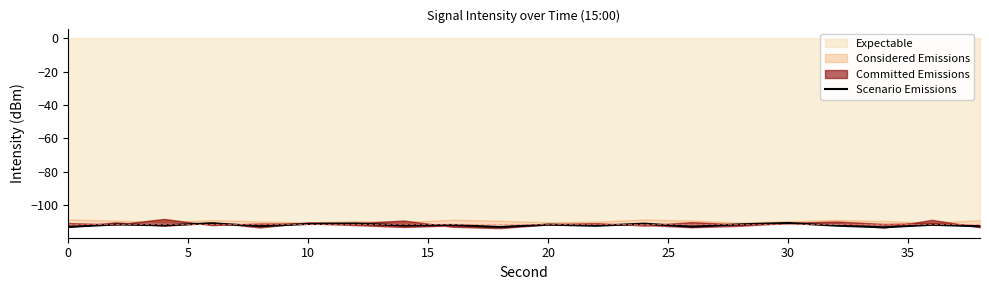

What is the minimum value for Scenario Emissions?

-113.2